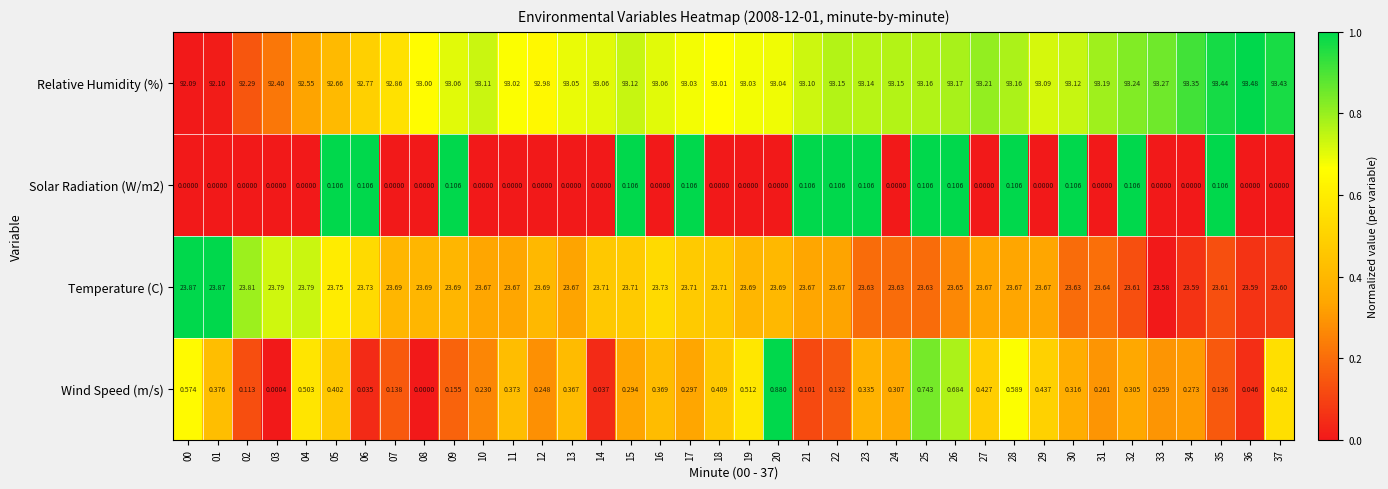

Is the value of Temperature (C) at 08 greater than the value of Relative Humidity (%) at 09?

No